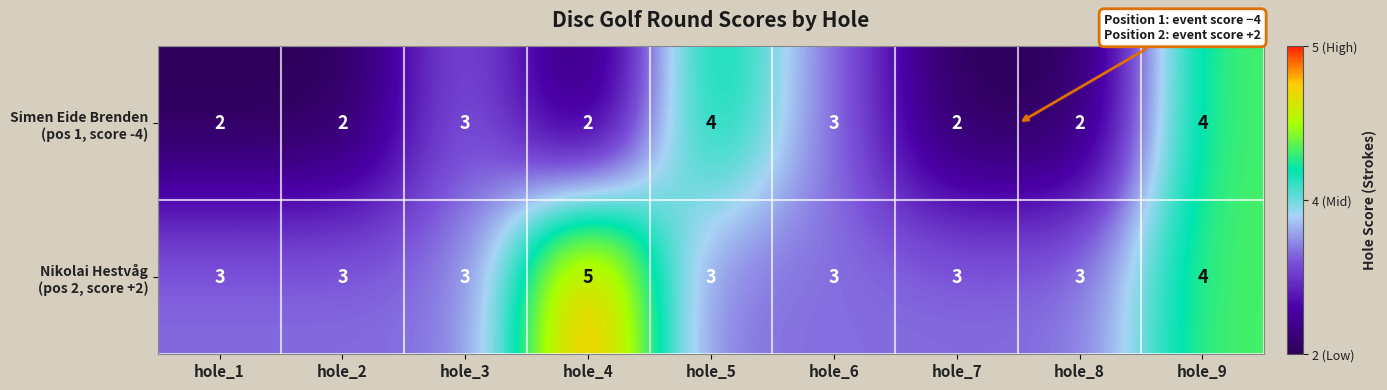

At which category is the sum across all series the highest?

hole_9